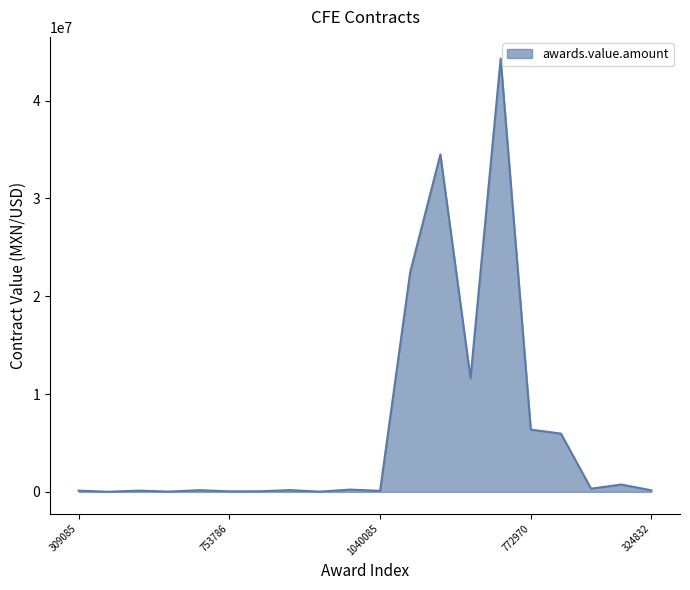

What is the greatest value displayed?

44300892.0